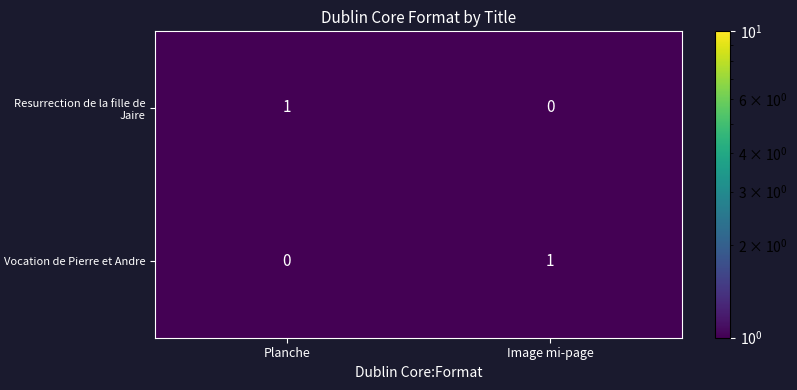

Is the value of Vocation de Pierre et Andre at Planche greater than the value of Resurrection de la fille de Jaire at Planche?

No